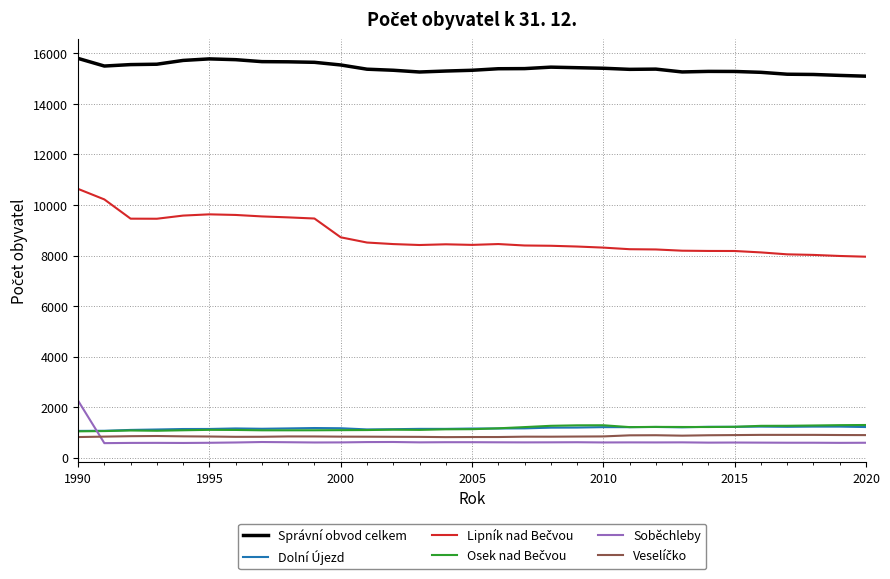

What is the average value of the Soběchleby series?

652